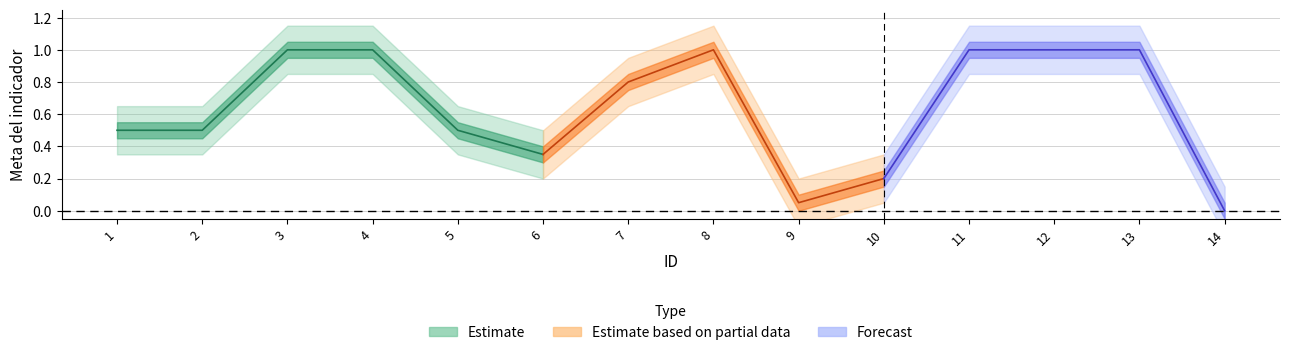

At which category does Estimate based on partial data reach its first local valley?

6